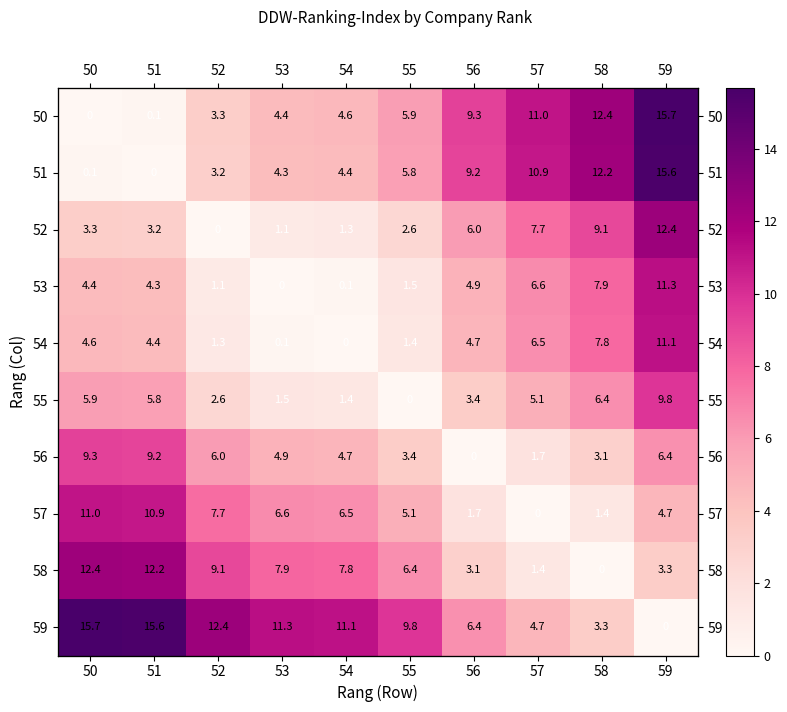

What is the spread (max minus min) of values at 57?

11.0